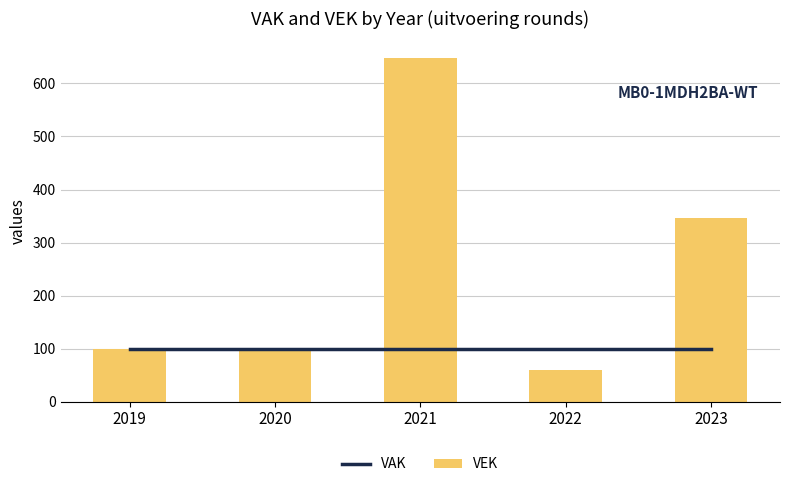

What is the sum of all VEK values?

1252